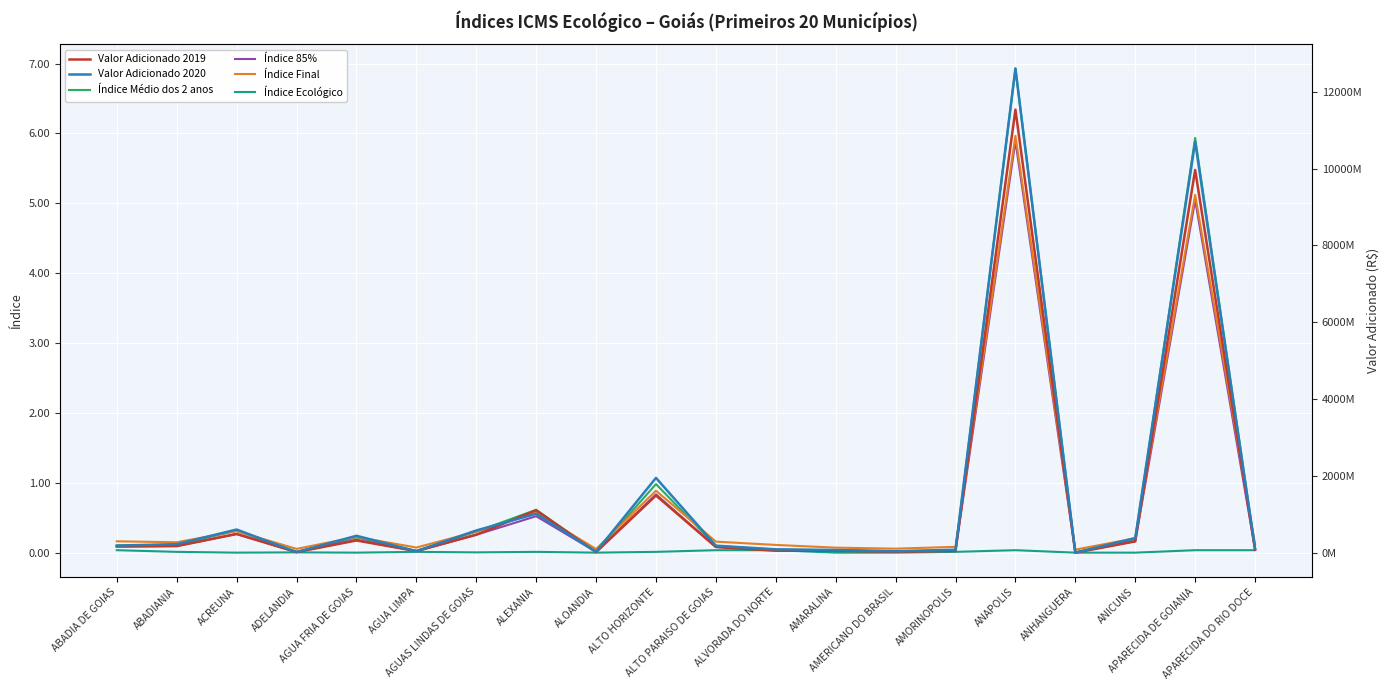

At which label is Índice Final closest to 3?

ALTO HORIZONTE